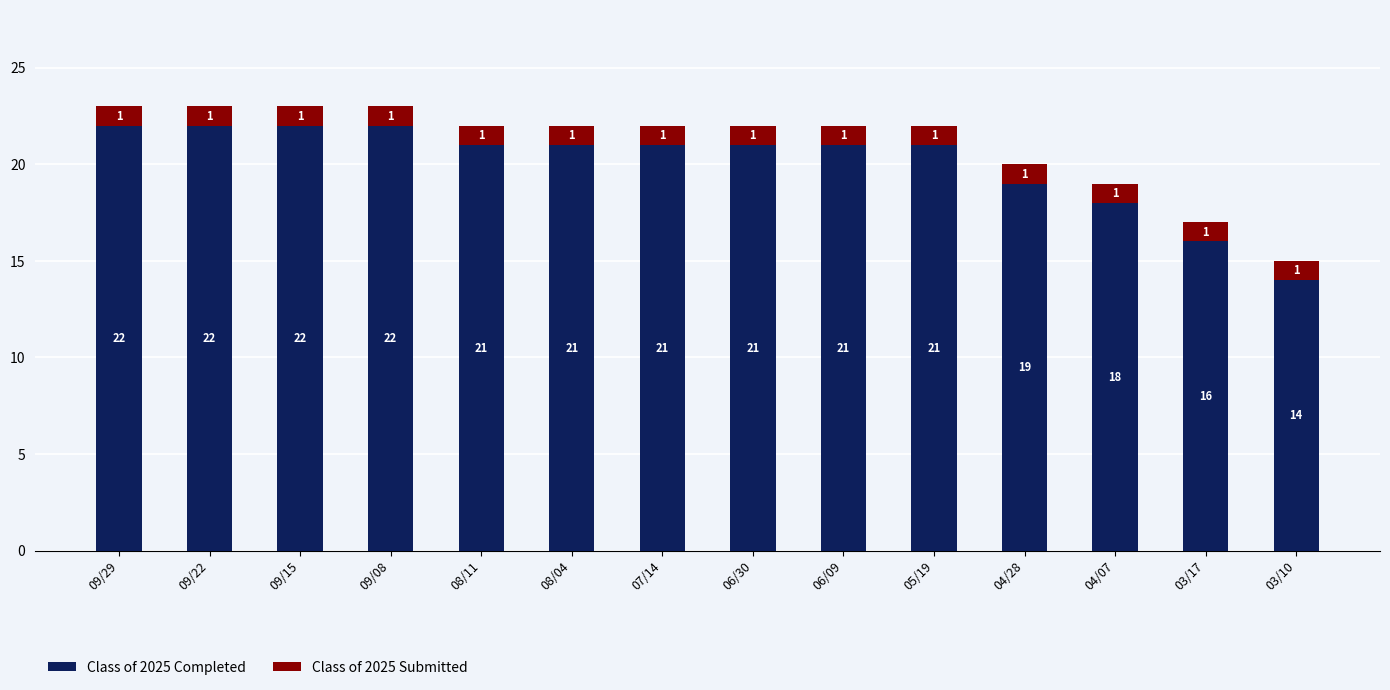

The Class of 2025 Completed series shows 37 at 09/15. True or false?

False